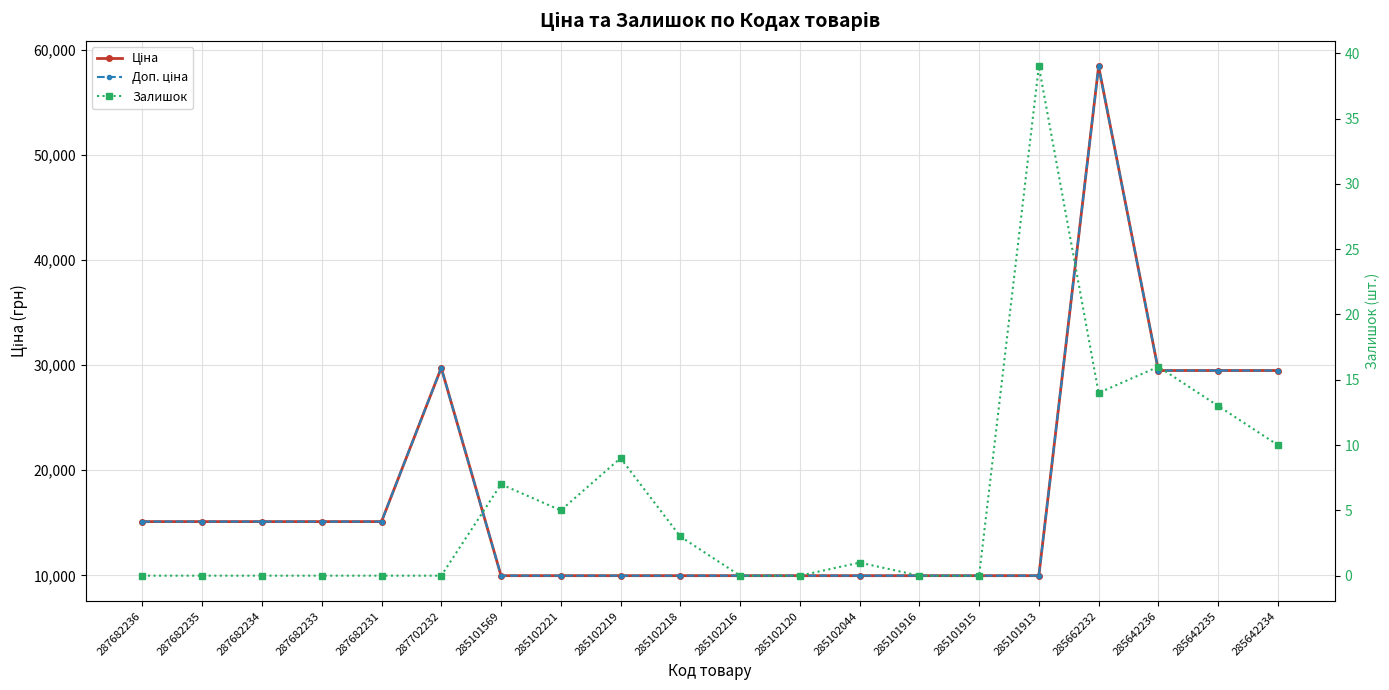

Is the value of Залишок at 287682236 greater than the value of Доп. ціна at 285102216?

No